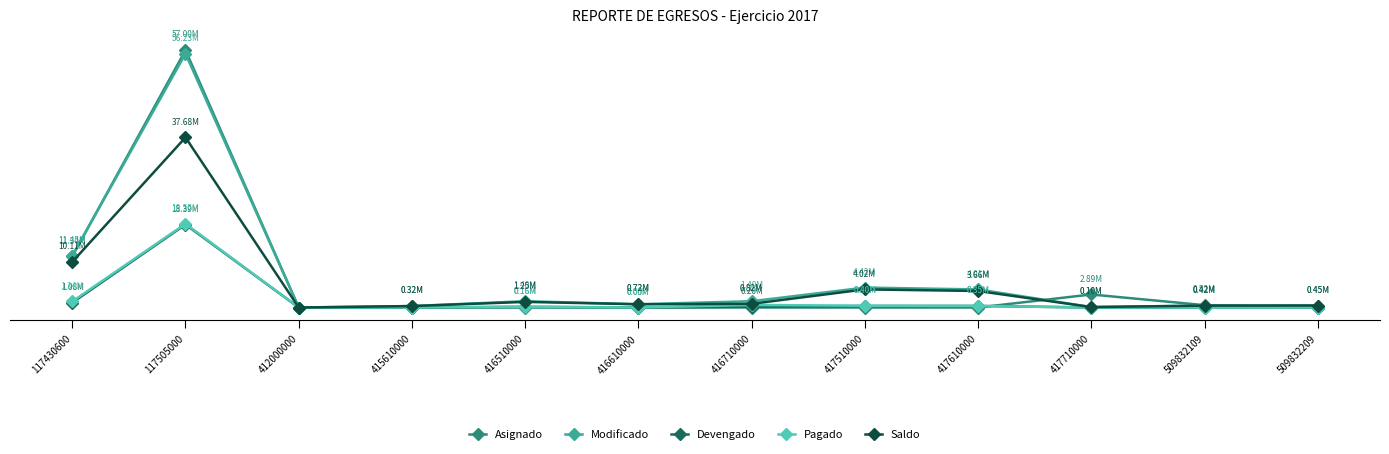

List the series in order of their peak value, highest first.

Asignado, Modificado, Saldo, Pagado, Devengado